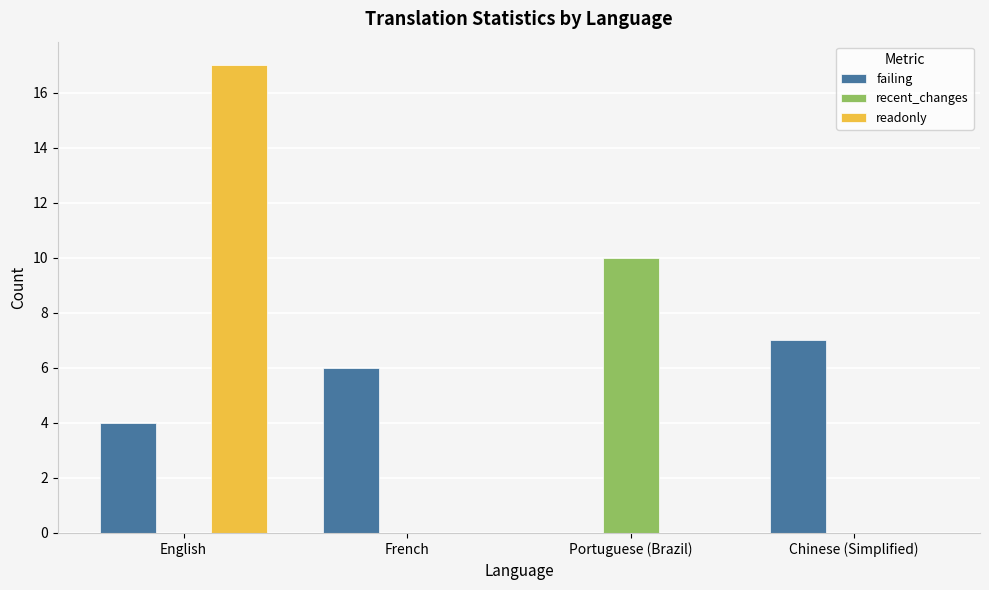

Between Portuguese (Brazil) and Chinese (Simplified), which series saw the biggest shift?

recent_changes